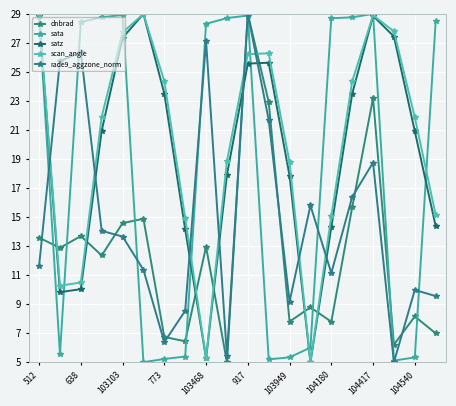

What is the difference between the maximum and second lowest values in the scan_angle series?

23.7